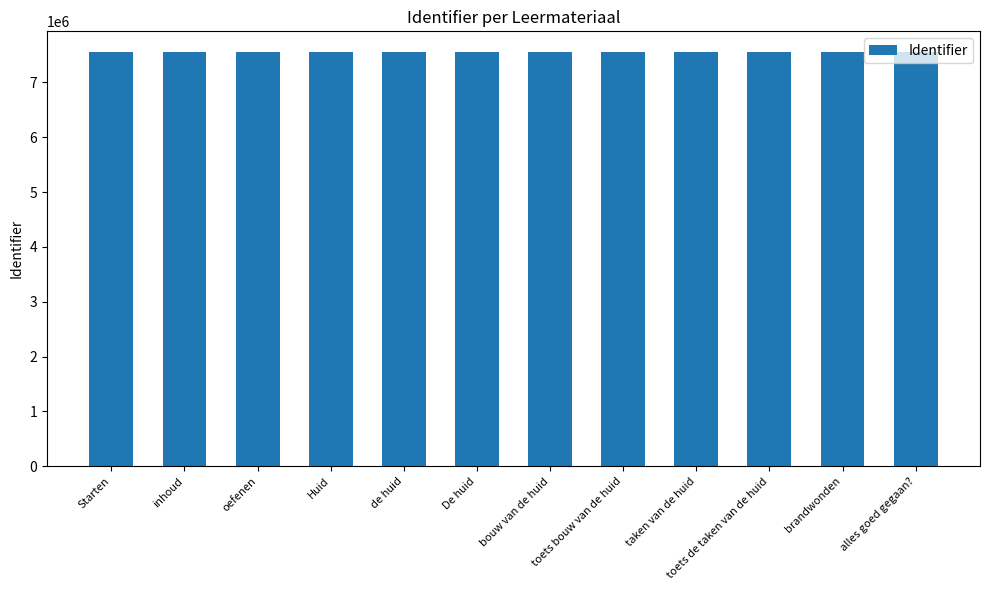

What is the change in value from Starten to toets de taken van de huid?

+23